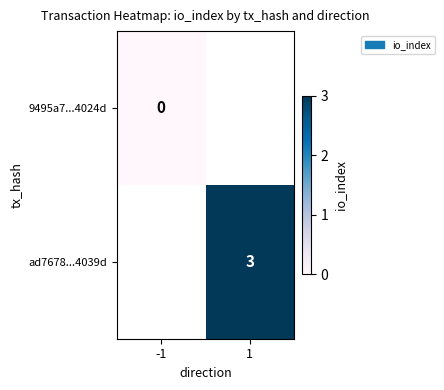

The value of ad7678...4039d at 1 is 1. True or false?

False